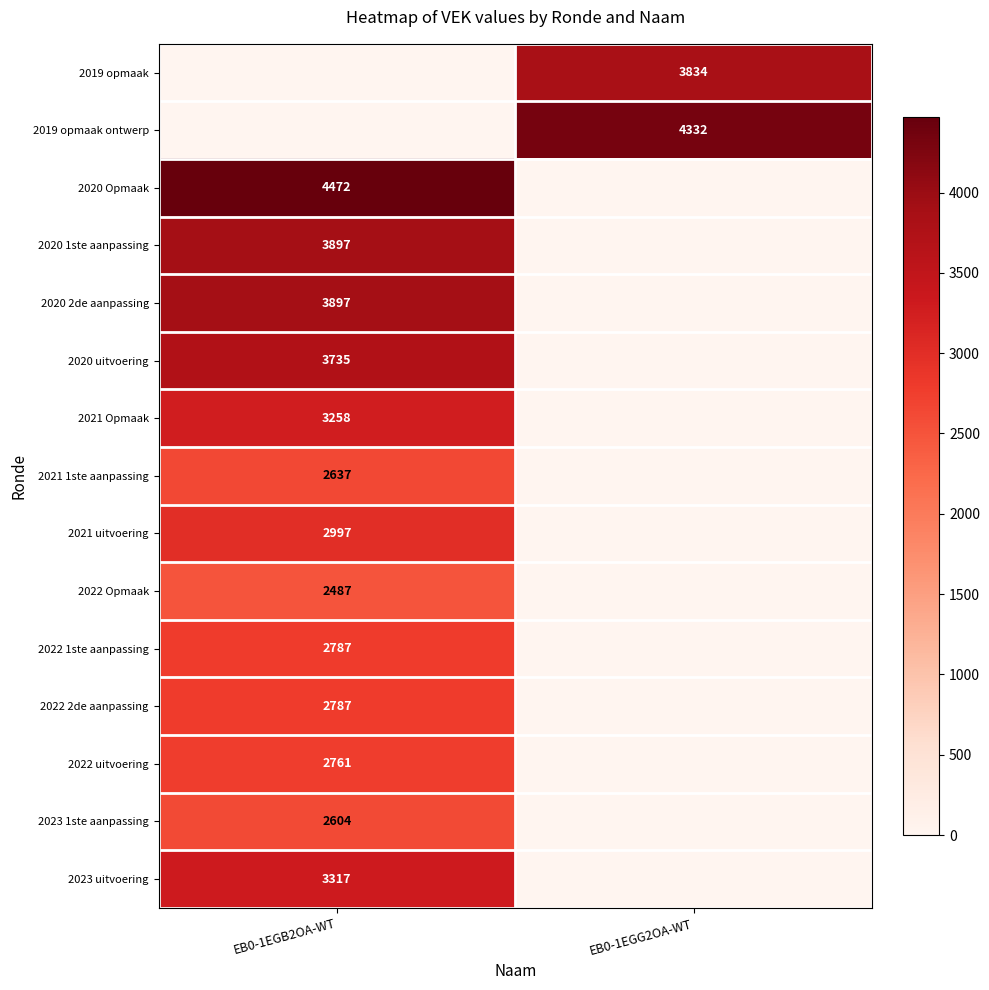

Is the value of 2020 1ste aanpassing at EB0-1EGB2OA-WT greater than the value of 2022 1ste aanpassing at EB0-1EGB2OA-WT?

Yes